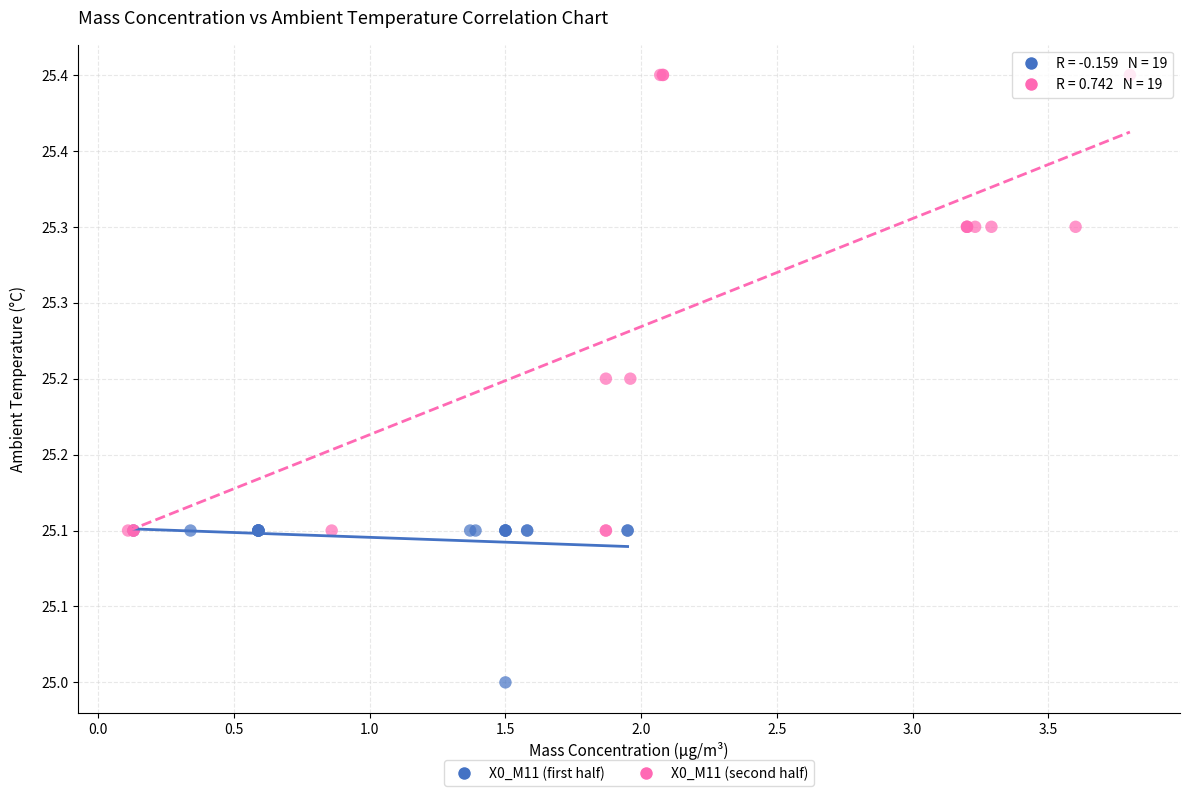

What are all the series names shown in the legend?

X0_M11 (first half), X0_M11 (second half)